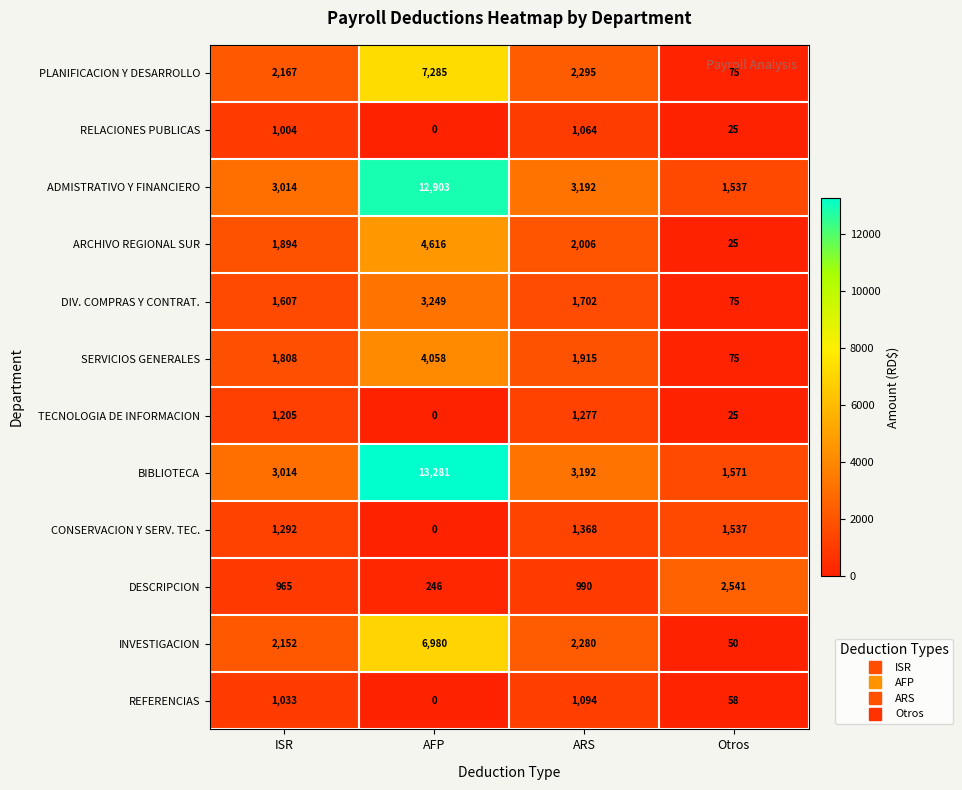

Is it true that PLANIFICACION Y DESARROLLO equals 532 at ISR?

False